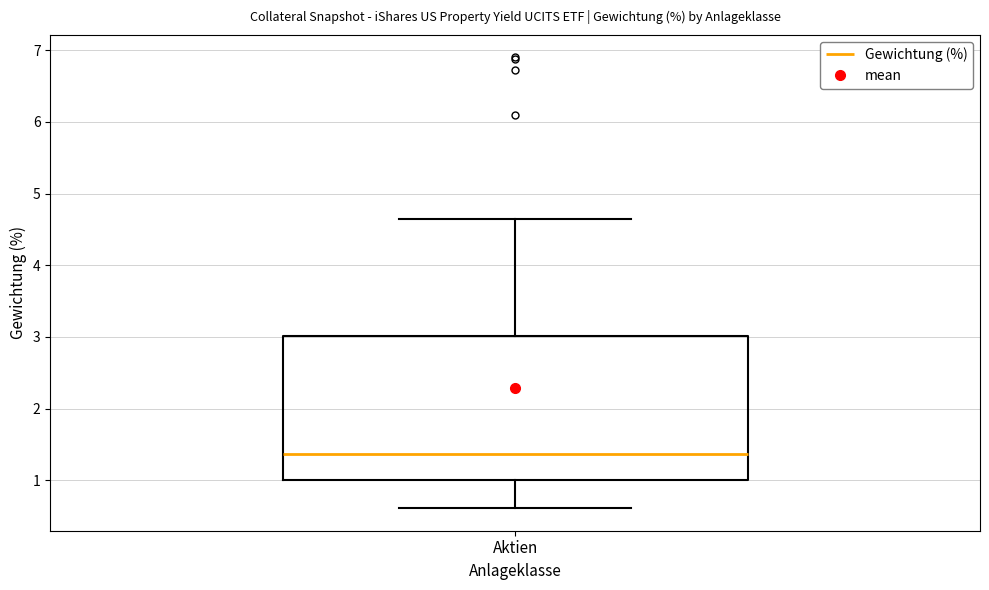

Transcribe this box plot: give where the median line is, the range the box spans, and where the two whiskers end, as read against the y-axis. The values are not printed on the chart, so give them approximately, as read against the axis.

median 1.4, box 1.0 to 3.0, whiskers 0.6 to 4.7